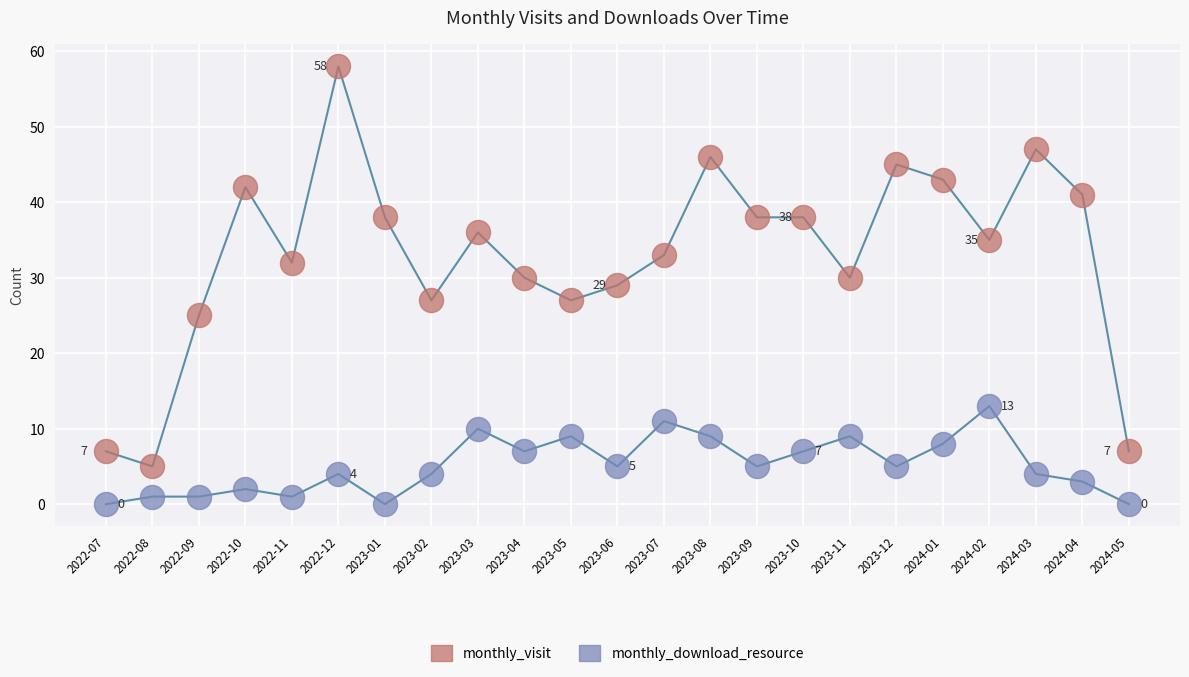

Which series has the widest spread of Y values?

monthly_visit